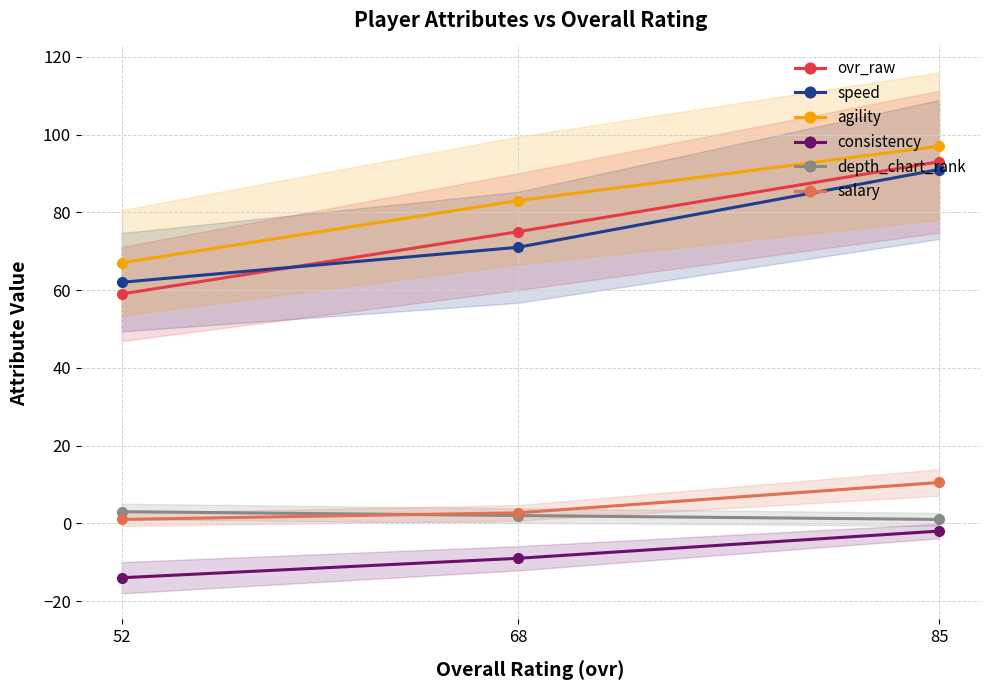

The ovr_raw series shows 93.0 at 85. True or false?

True